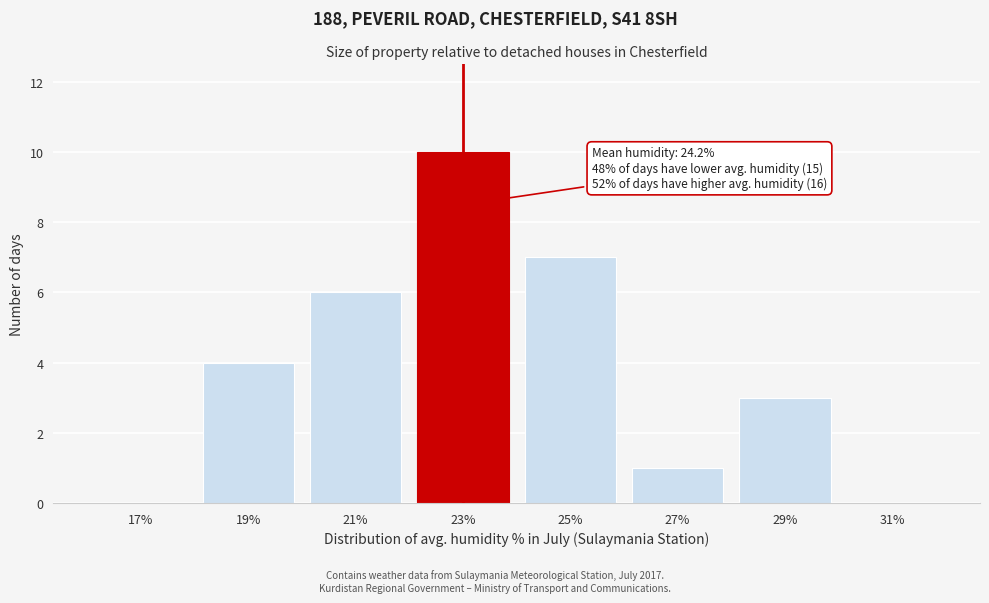

Reading right to left, list all the values displayed in this chart.

31%=0	29%=3	27%=1	25%=7	23%=10	21%=6	19%=4	17%=0